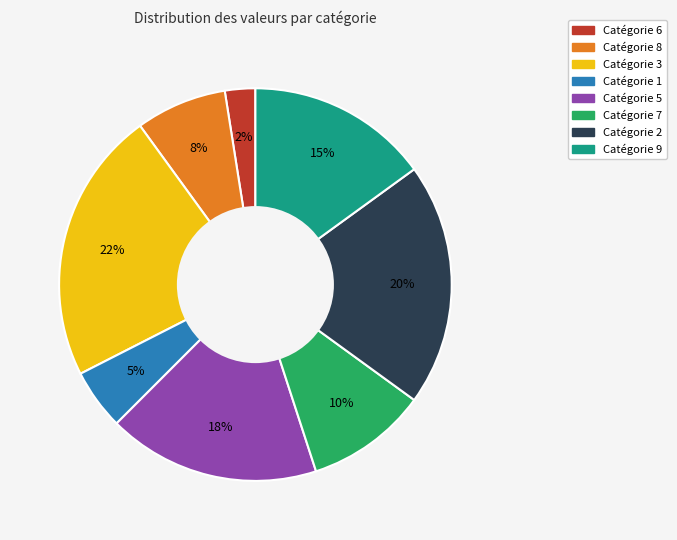

To the nearest percent, what is the average slice percentage?

12%